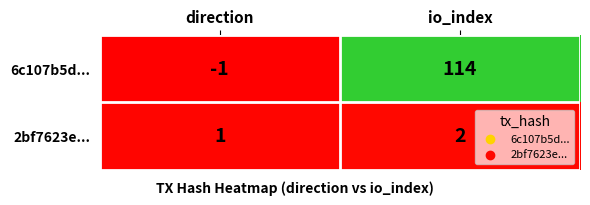

Between direction and io_index, which series saw the biggest shift?

6c107b5d...